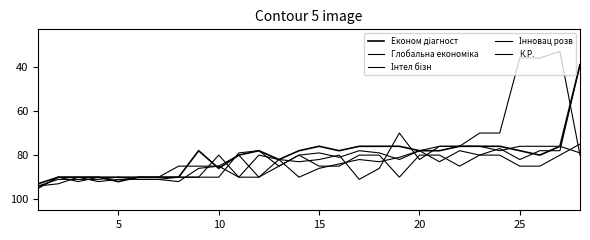

How many lines are shown in the chart?

5